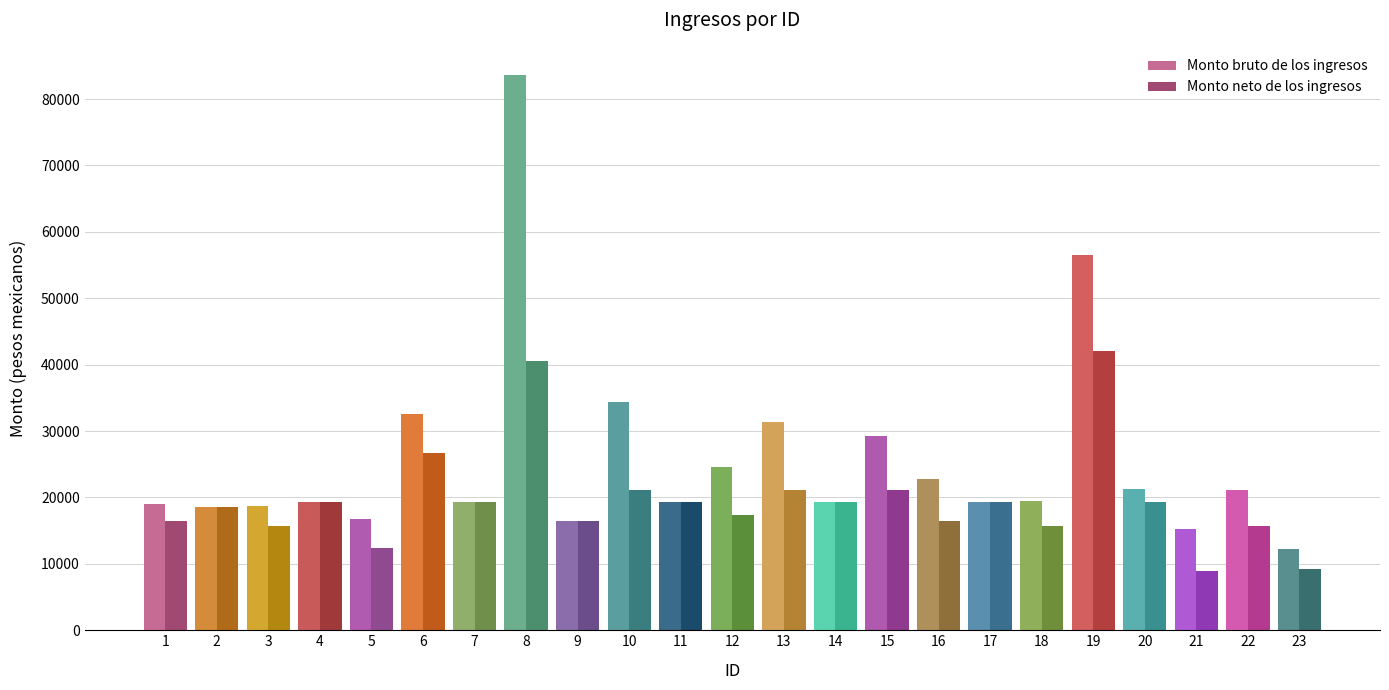

How many data points in Monto bruto de los ingresos are above 19334?

16